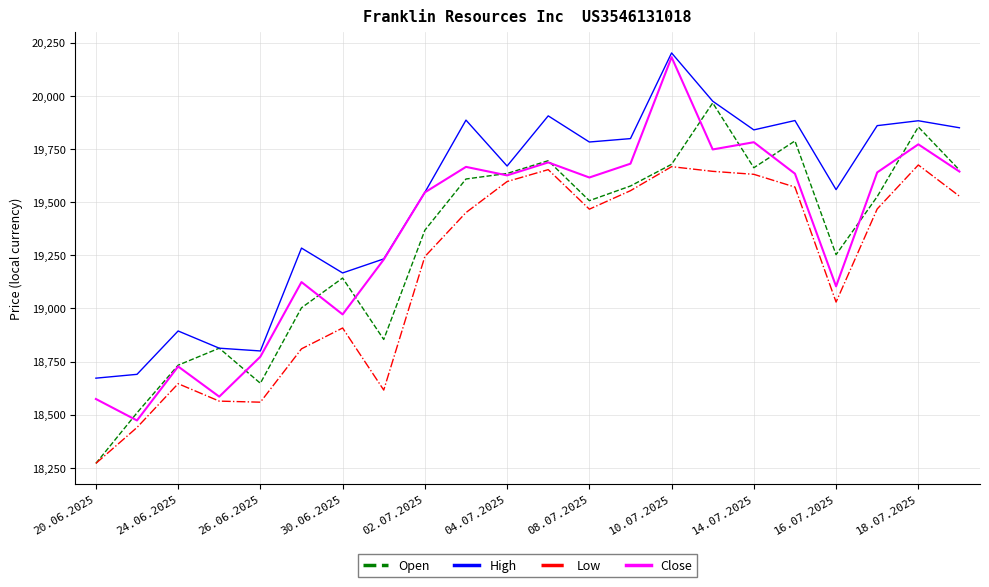

Count the number of data series in this chart.

4